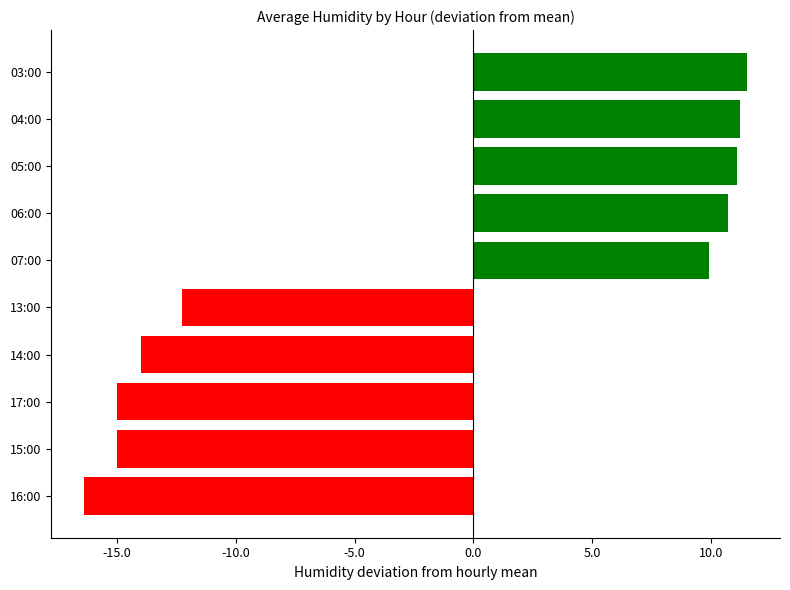

What is the change in value from 15:00 to 04:00?

+26.2